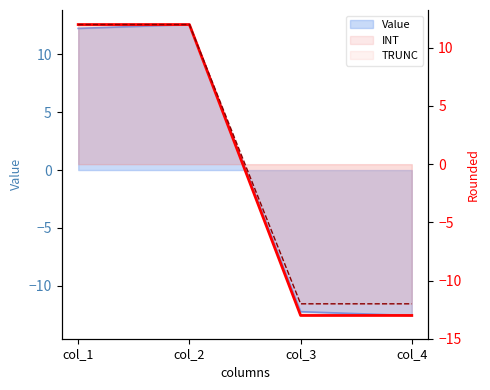

What is the greatest value displayed?

12